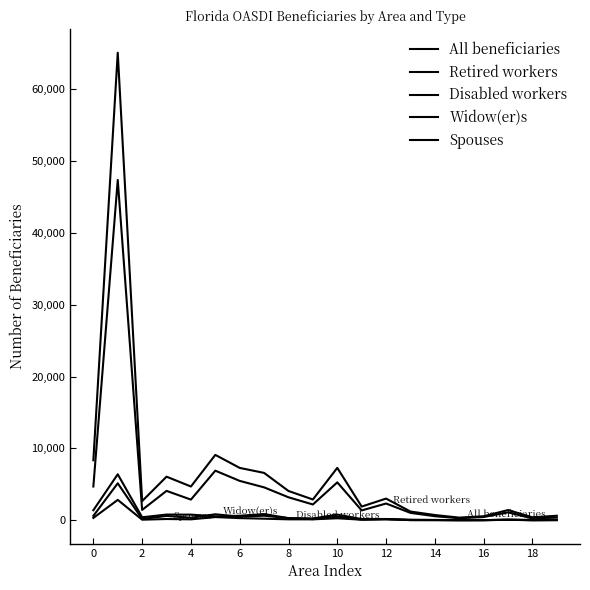

How many series are shown in this chart?

5